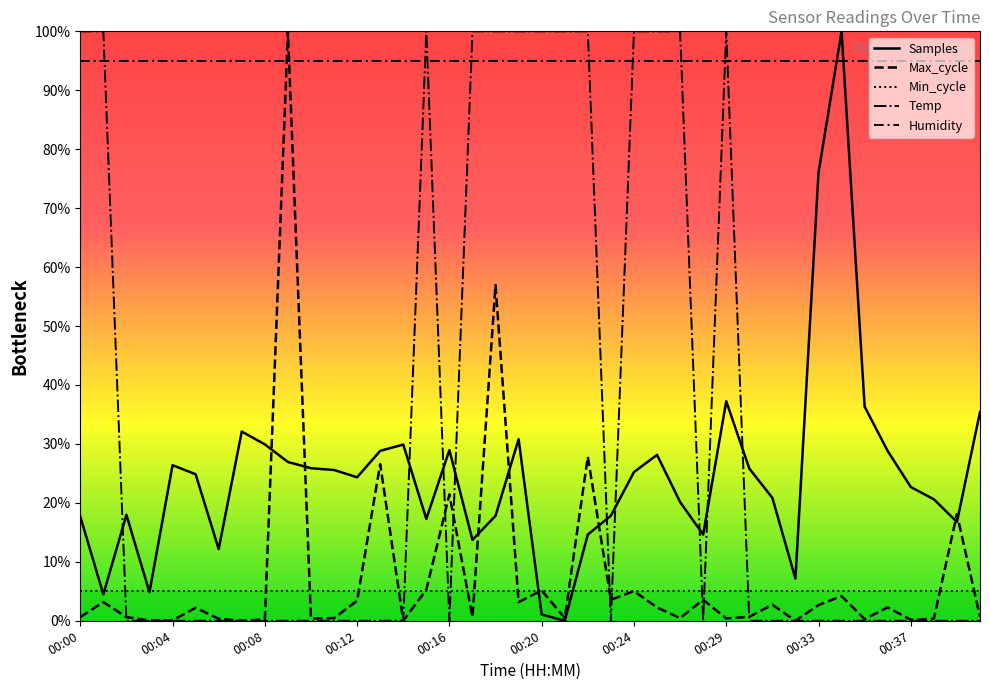

True or false: Min_cycle has more than 2 interior local peaks.

False